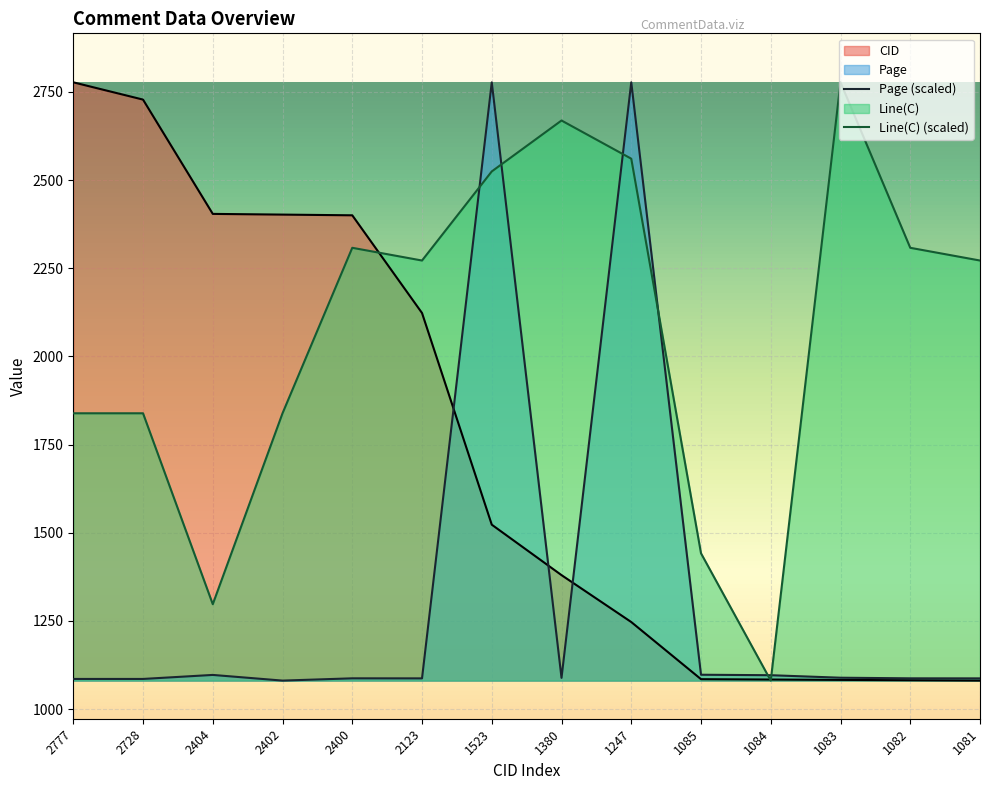

List the series in order of their overall mean, lowest first.

Page, CID, Line(C)